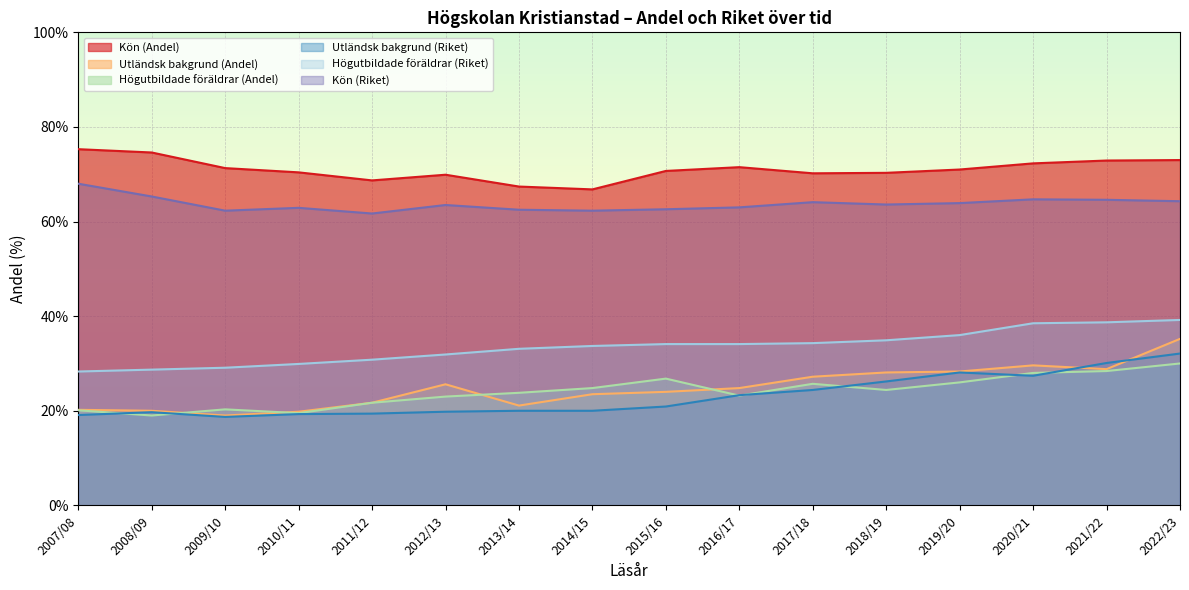

The value of Utländsk bakgrund (Andel) at 2008/09 is 20.0. True or false?

True